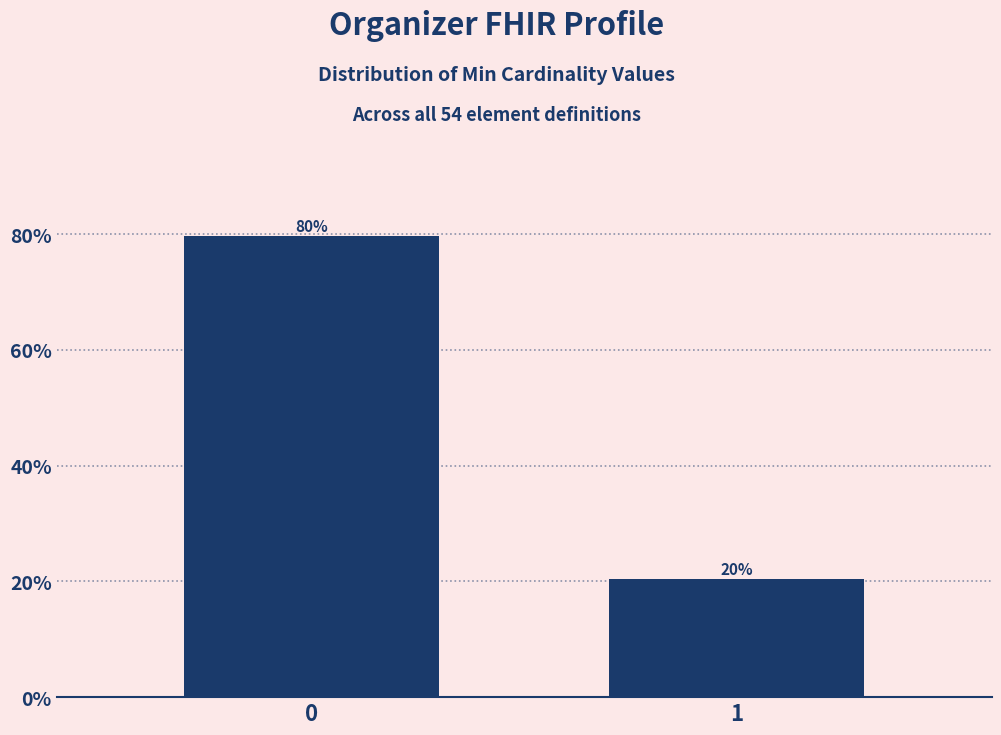

Rank the categories by value from lowest to highest.

1, 0